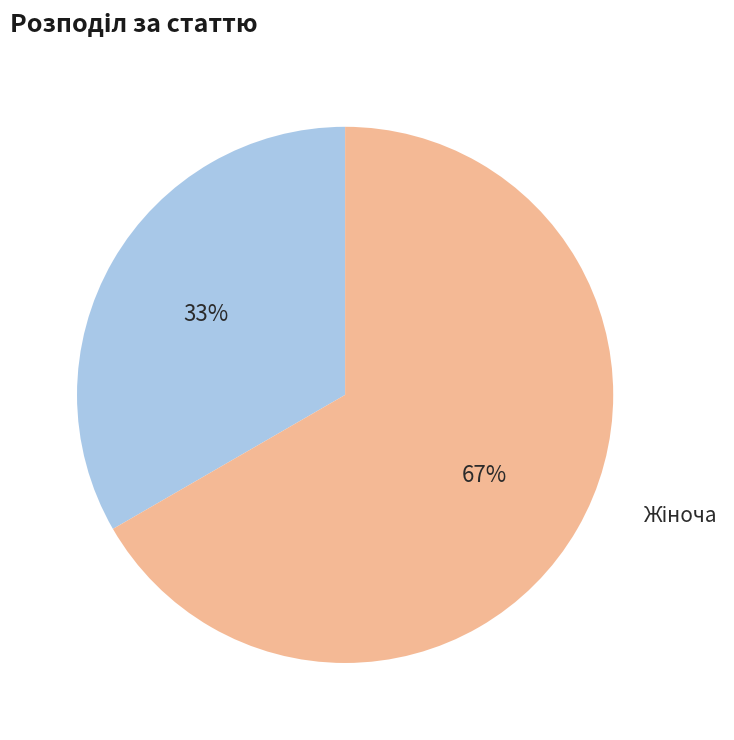

Is there a majority slice in this chart?

Yes